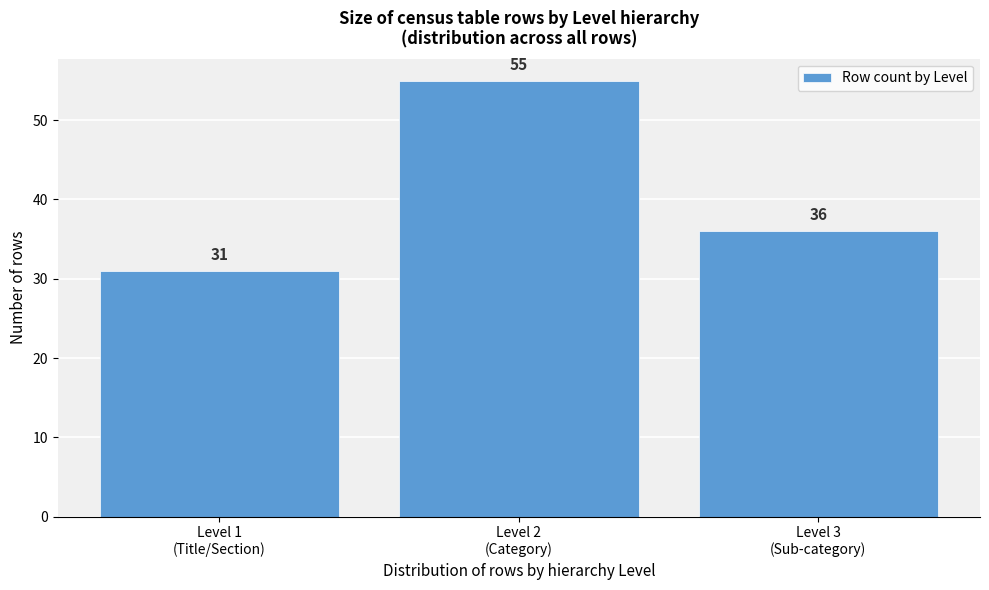

Reading left to right, what are all the values shown in this chart?

31	55	36